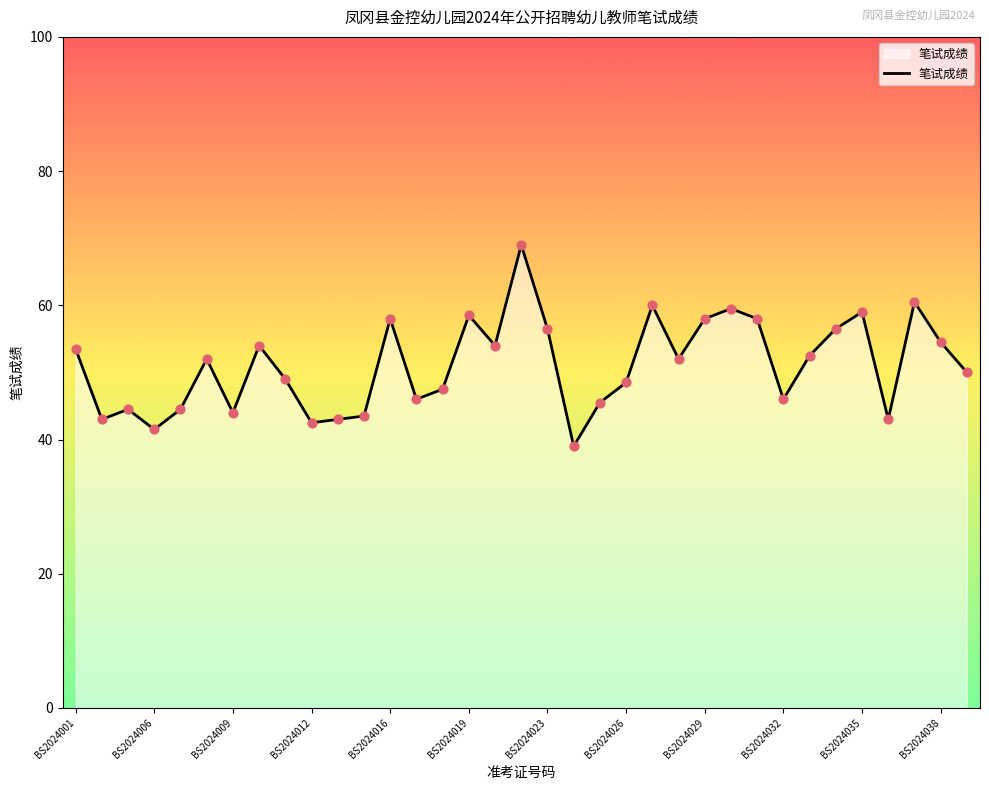

What is the difference between the maximum and minimum values?

30.0